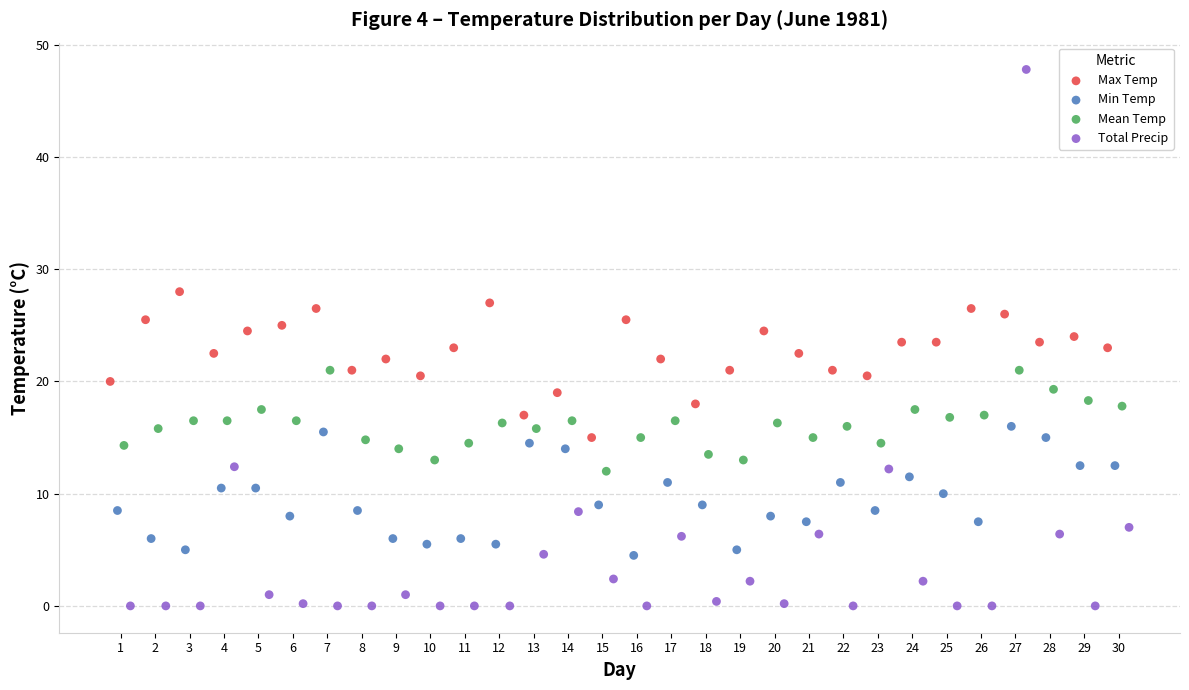

What are all the series names shown in the legend?

Max Temp, Min Temp, Mean Temp, Total Precip